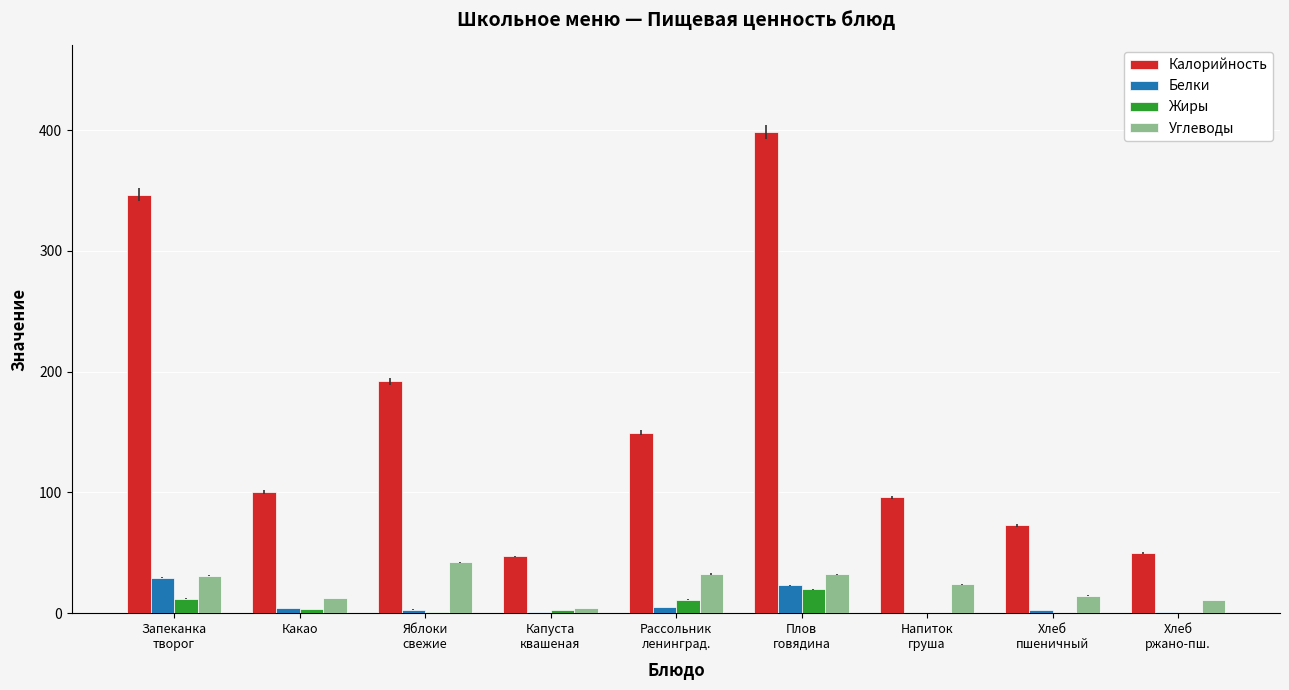

At which category is the sum across all series the highest?

Плов
говядина